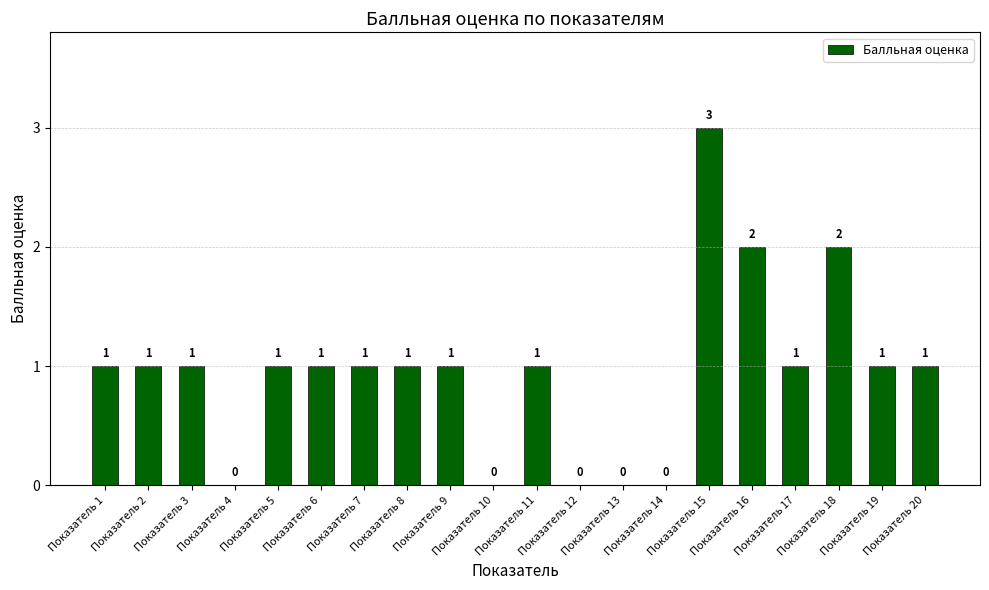

What is the maximum value shown in the chart?

3